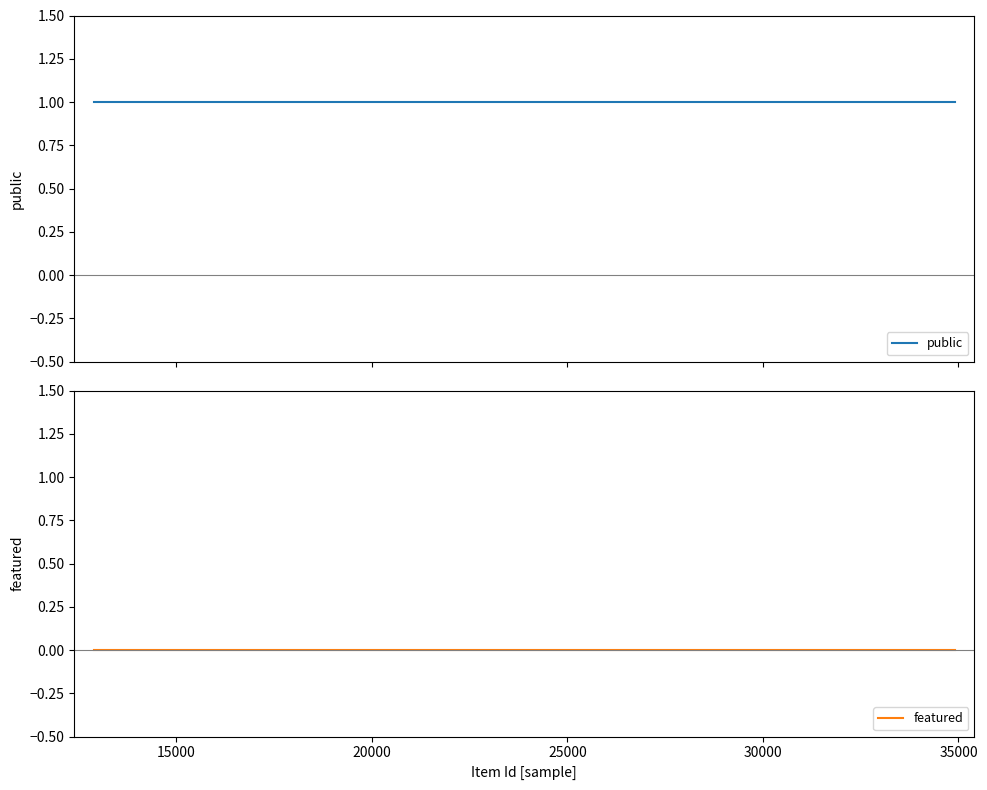

What is the greatest value displayed?

1